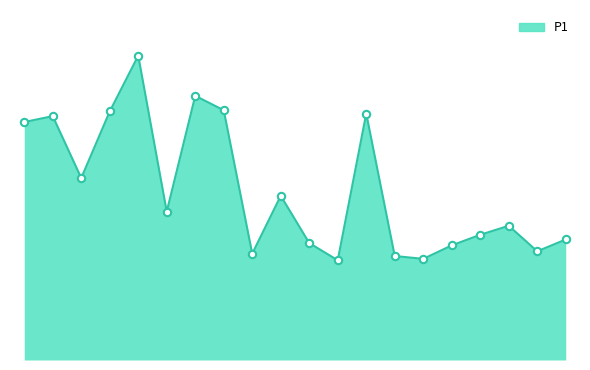

Does the chart have visible grid lines?

No